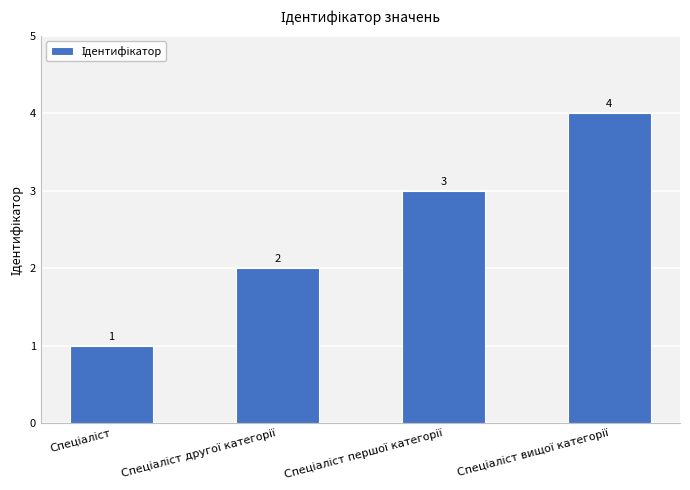

What is the value of the 4th bar from the left?

4